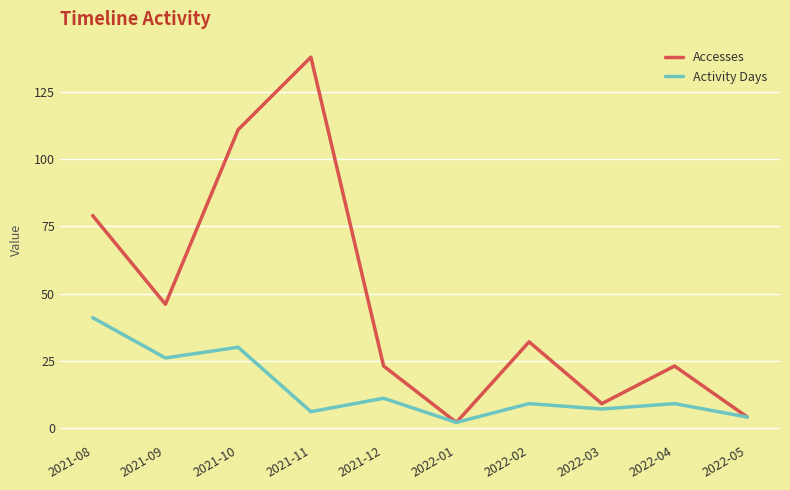

At which category does Accesses reach its first local valley?

2021-09